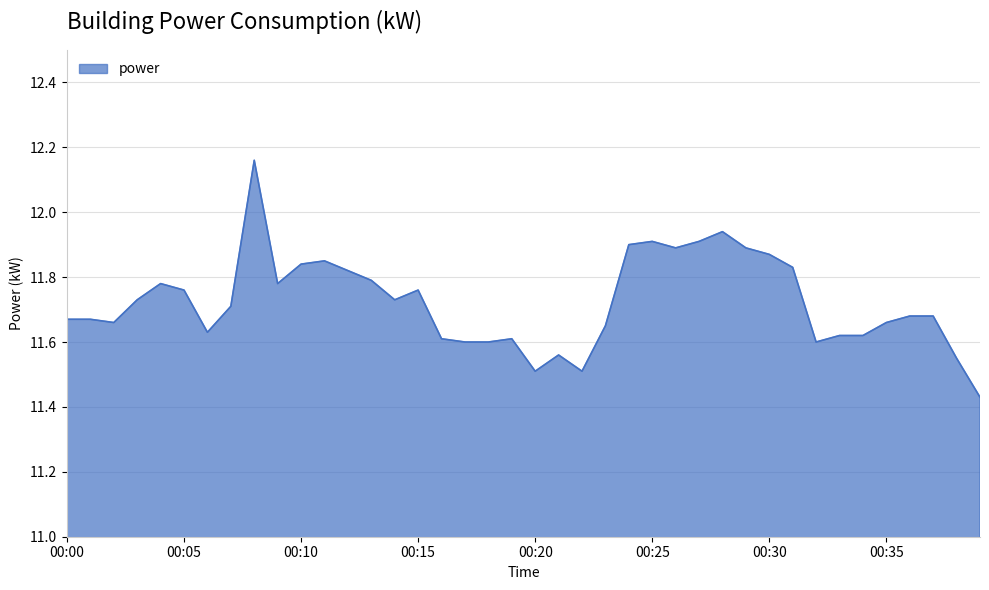

What is the difference between the maximum and minimum values?

0.7